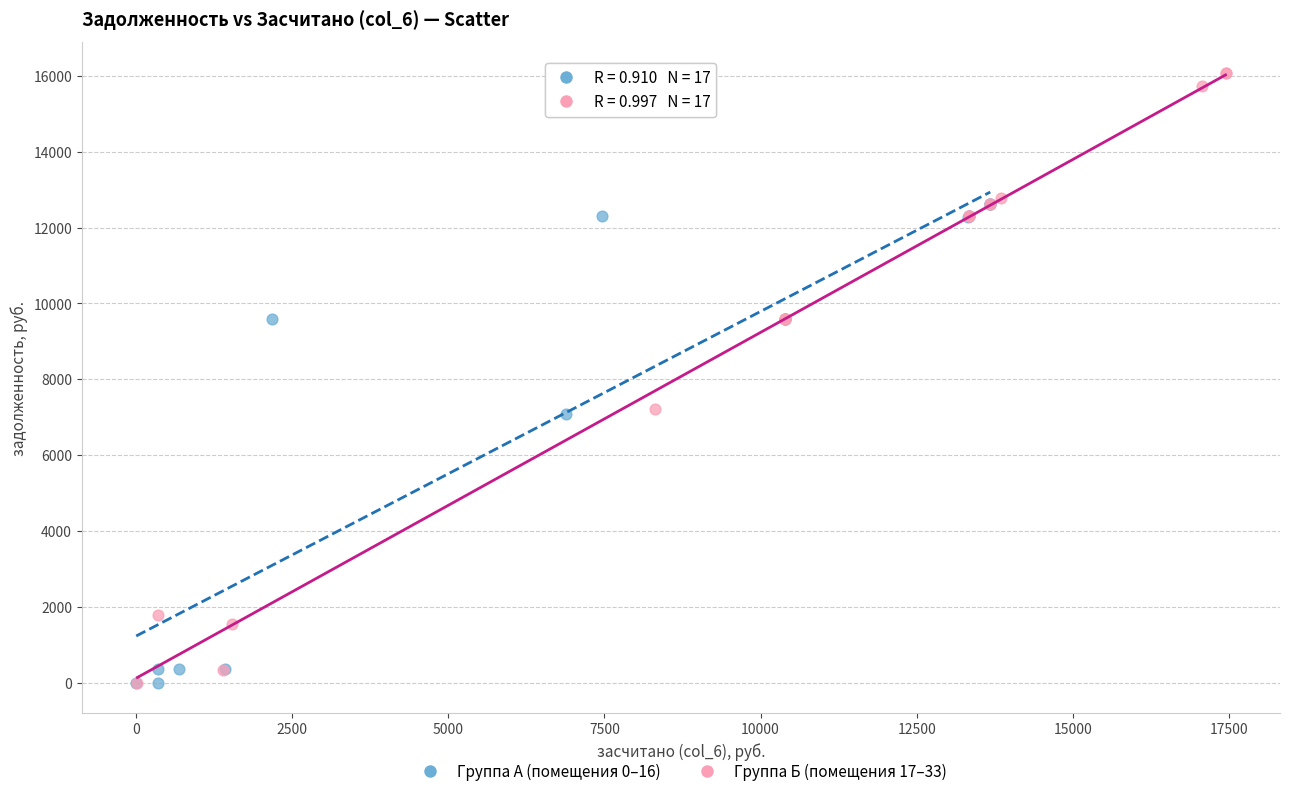

What are all the series names shown in the legend?

Группа А (помещения 0–16), Группа Б (помещения 17–33)